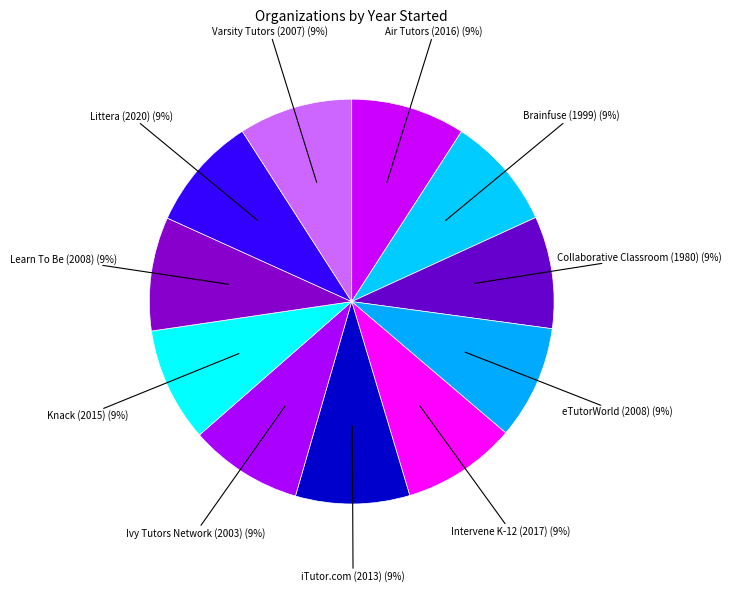

To the nearest percent, what is the average slice percentage?

9%